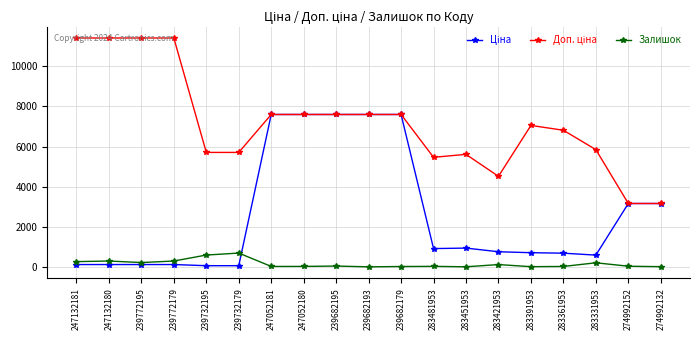

How many lines are shown in the chart?

3